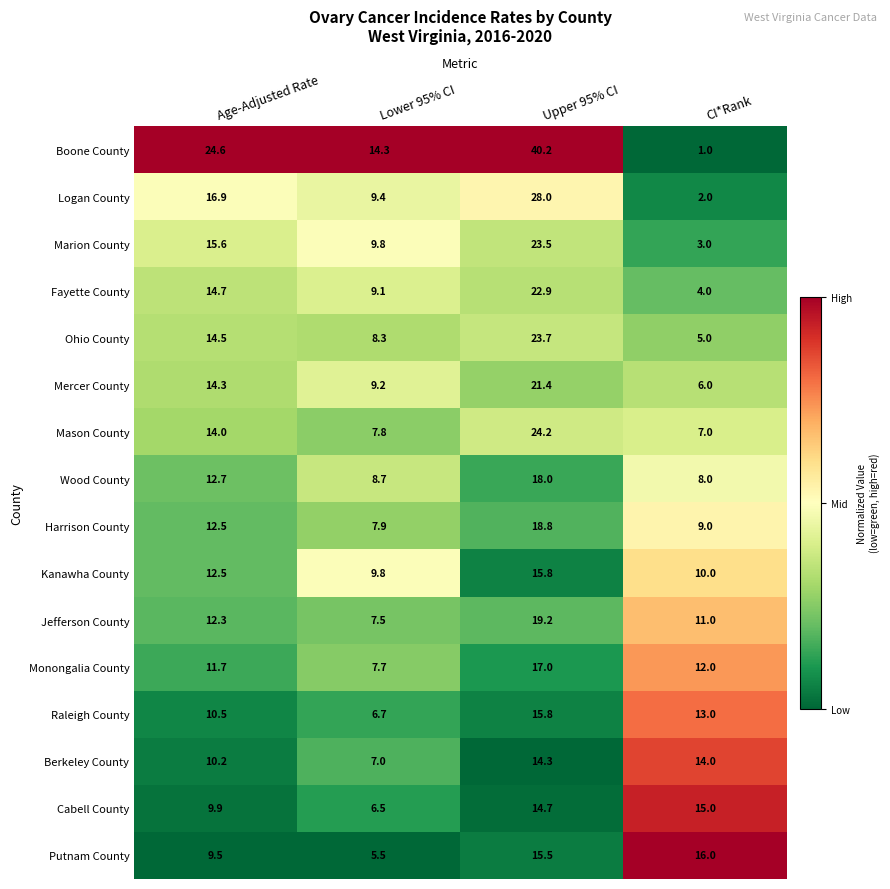

What is the sum of the Marion County values at CI*Rank and Lower 95% CI?

12.8